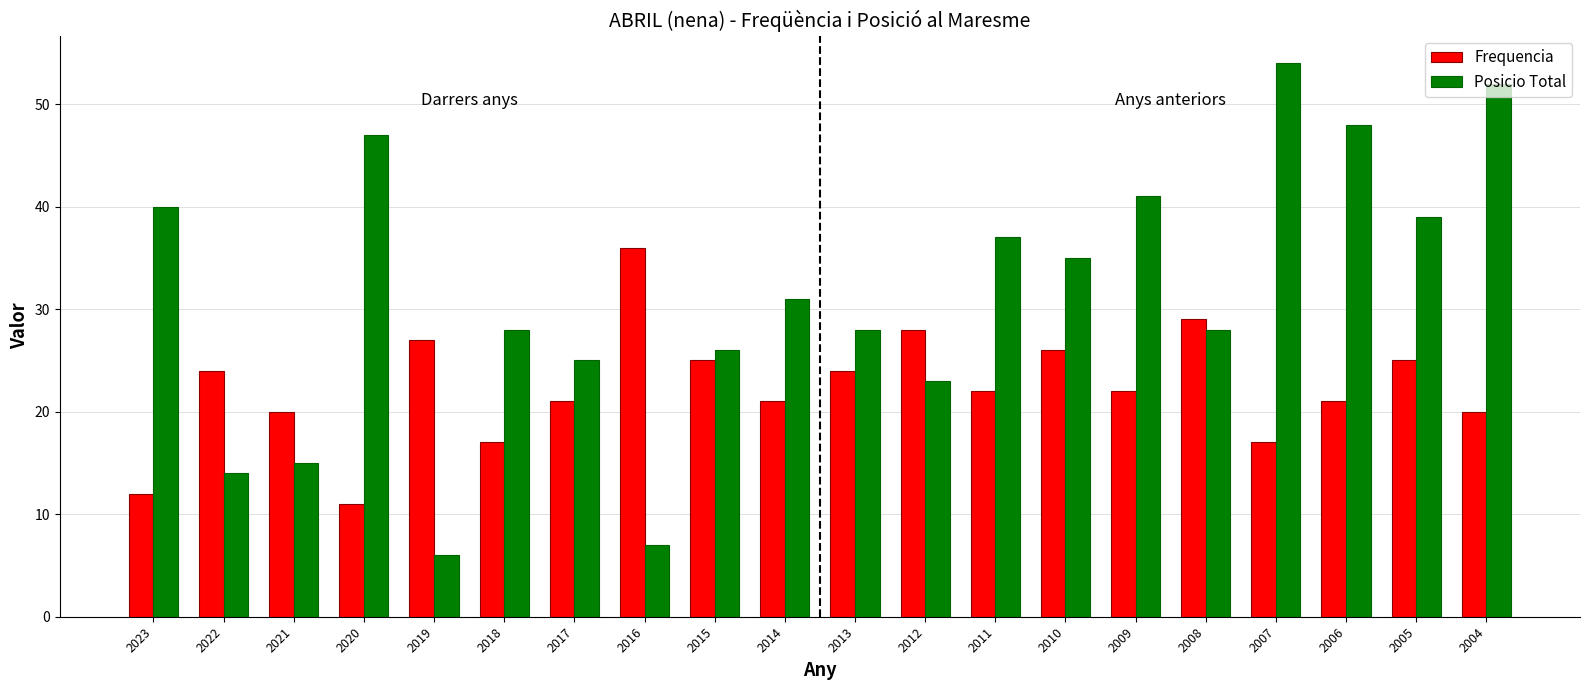

The value of Frequencia at 2021 is 20. True or false?

True